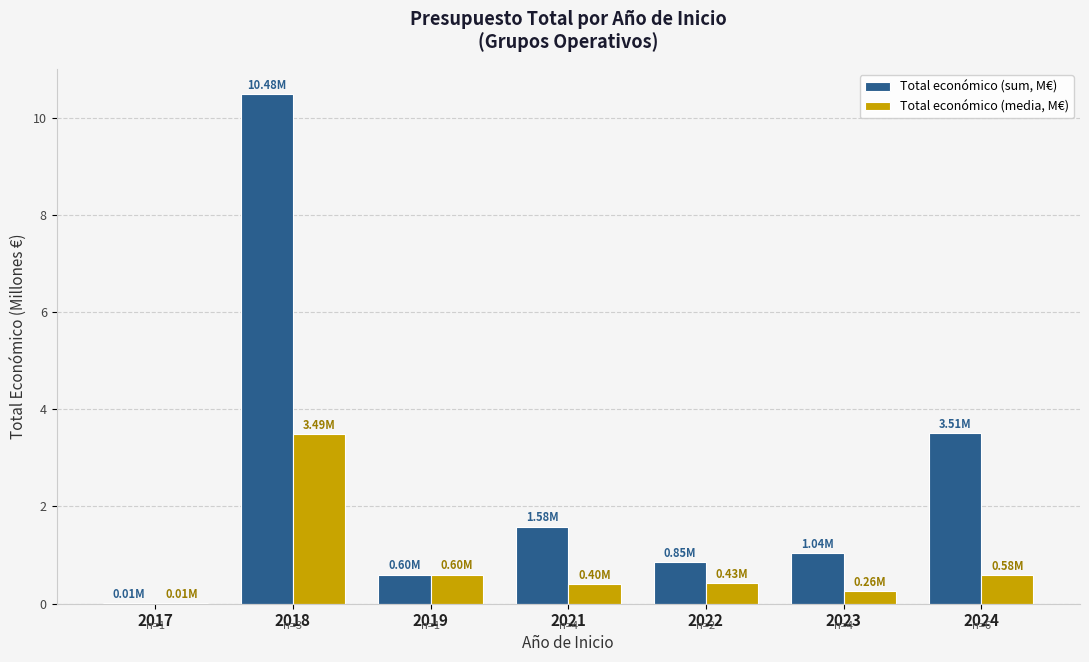

Which series changed the most between 2023 and 2024?

Total económico (sum, M€)